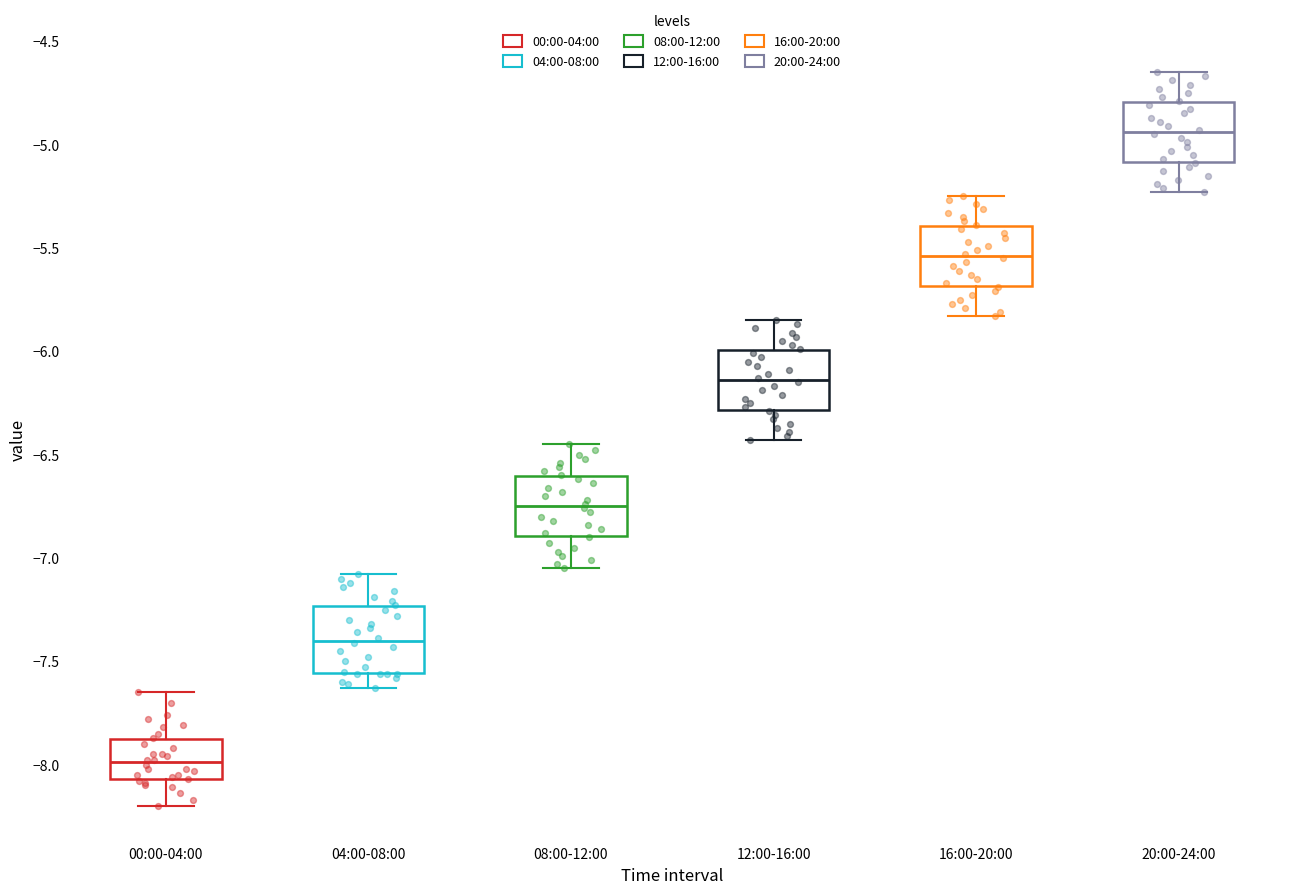

Reading left to right, transcribe this box plot: for each box, give where its median line is, the range the box spans, and where its two whiskers end, as read against the y-axis. The values are not printed on the chart, so give them approximately, as read against the axis.

00:00-04:00: median -8.00, box -8.05 to -7.90, whiskers -8.20 to -7.65
04:00-08:00: median -7.40, box -7.55 to -7.25, whiskers -7.65 to -7.10
08:00-12:00: median -6.75, box -6.90 to -6.60, whiskers -7.05 to -6.45
12:00-16:00: median -6.15, box -6.30 to -6.00, whiskers -6.45 to -5.85
16:00-20:00: median -5.55, box -5.70 to -5.40, whiskers -5.85 to -5.25
20:00-24:00: median -4.95, box -5.10 to -4.80, whiskers -5.25 to -4.65